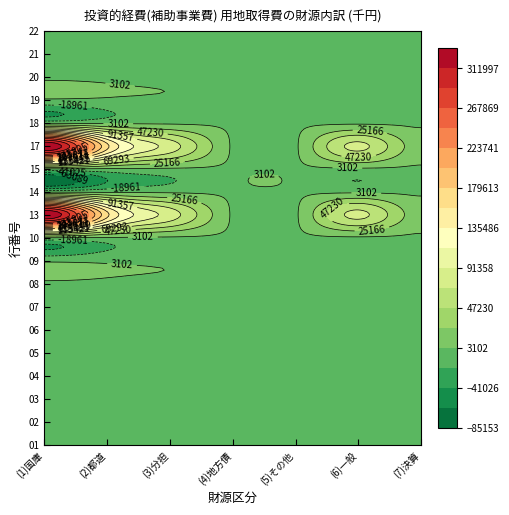

List the series in order of their peak value, highest first.

0, 1, 2, 5, 6, 3, 4